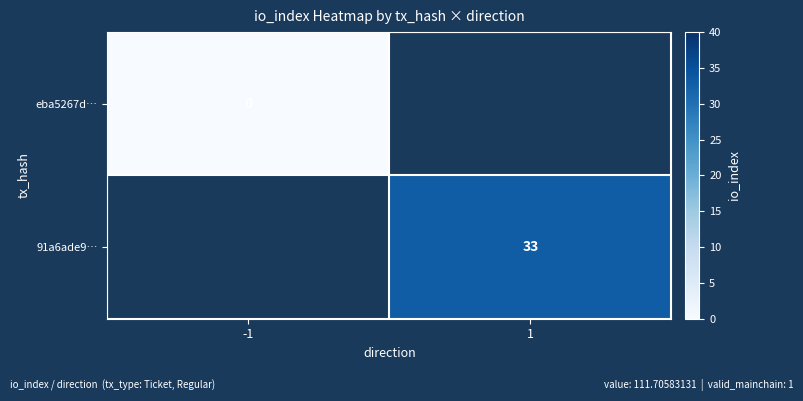

Is it true that 91a6ade9… equals 57 at 1?

False